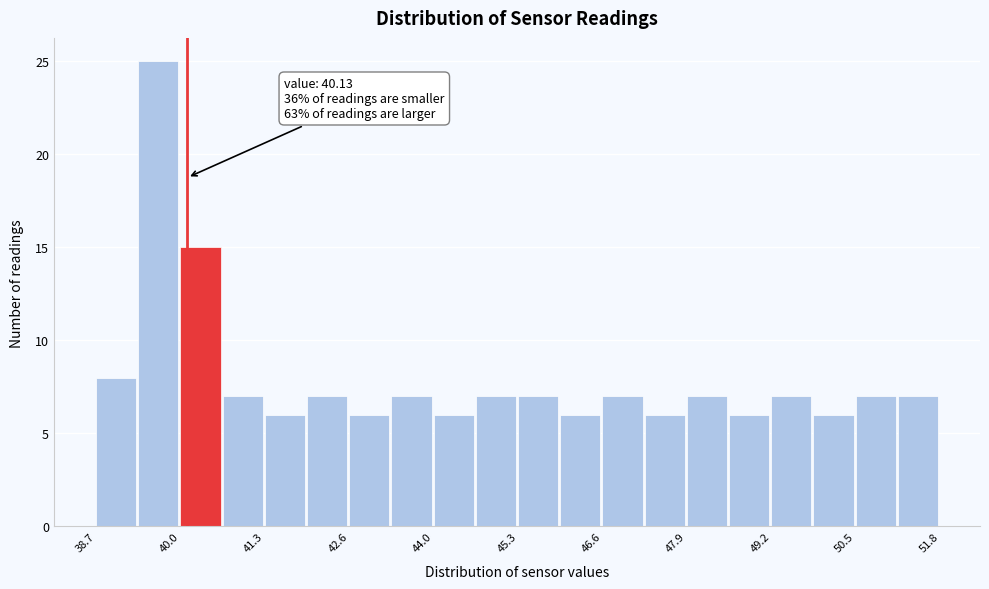

Around what value on the x-axis is the tallest bar? Give the approximate position of its centre, as read against the axis.

39.6